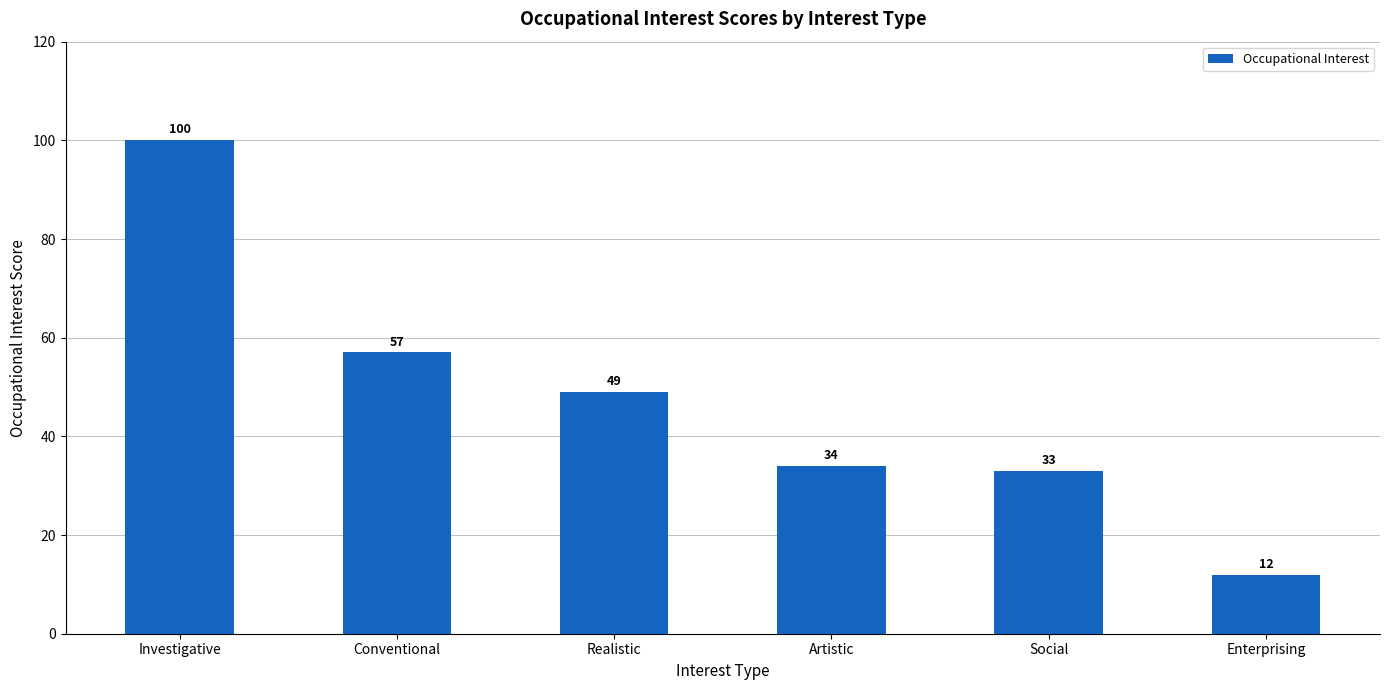

What is the label of the 1st bar from the right?

Enterprising